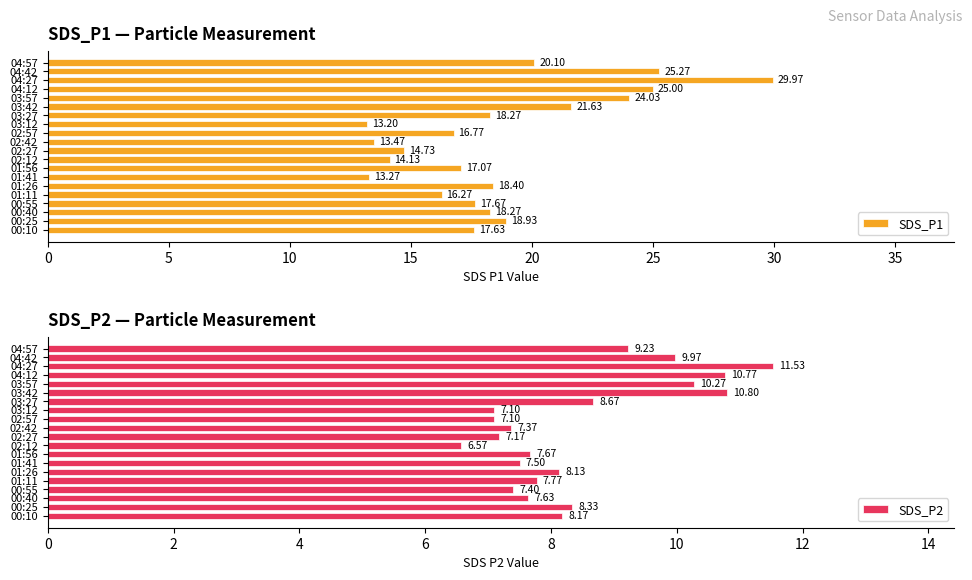

What is the difference between the second highest and minimum values in the SDS_P1 series?

12.1